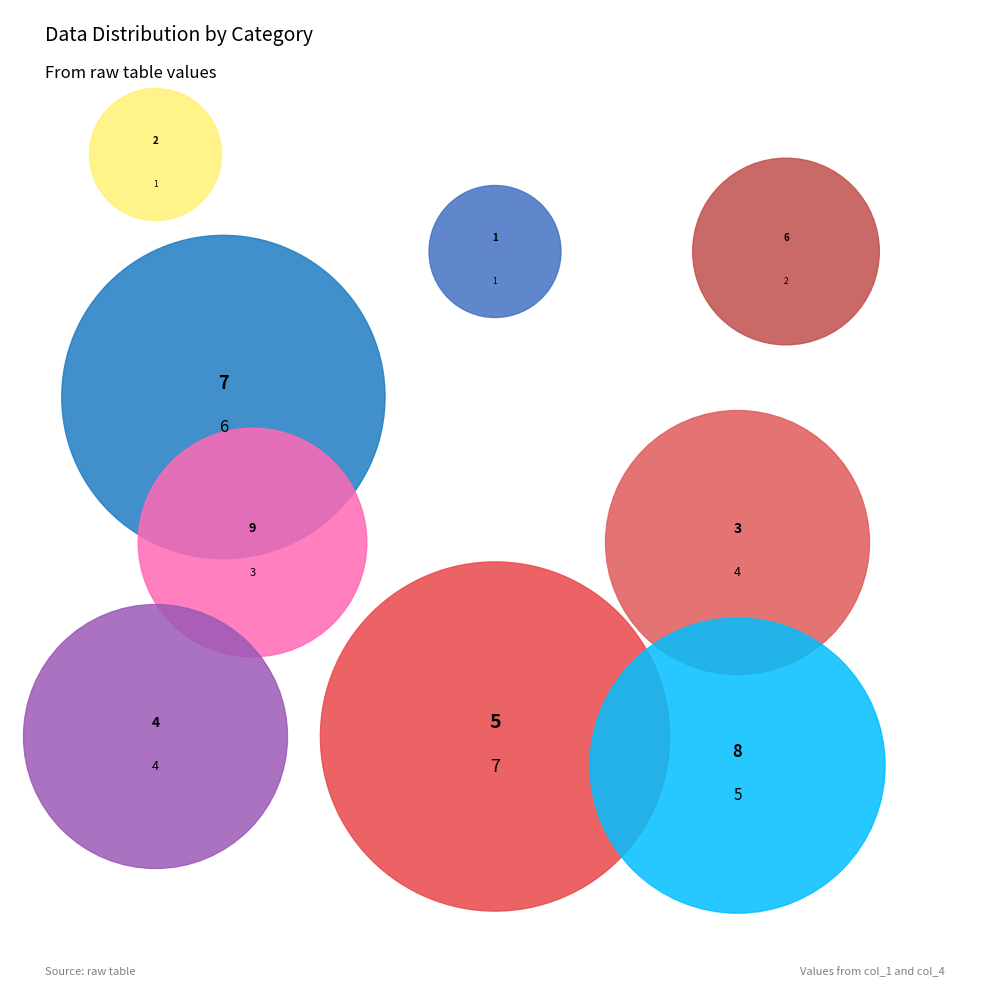

To the nearest percent, what portion does 3 represent?

12%